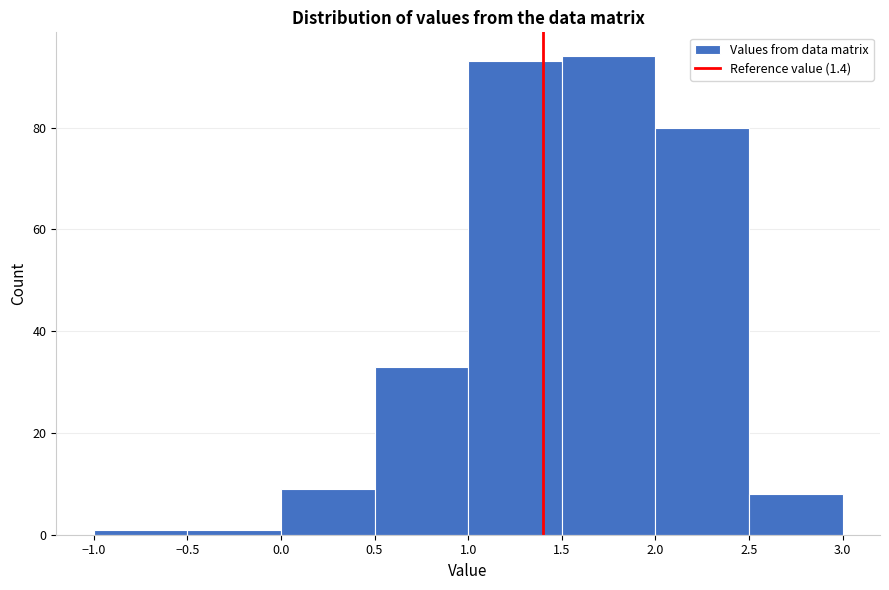

Reading left to right, transcribe this chart: for each bar, give the range it covers on the x-axis and its height. The values are not printed on the chart, so give them approximately, as read against the axis.

-1.0 to -0.5: under 2
-0.5 to 0.0: under 2
0.0 to 0.5: 10
0.5 to 1.0: 34
1.0 to 1.5: 94
1.5 to 2.0: 94
2.0 to 2.5: 80
2.5 to 3.0: 8